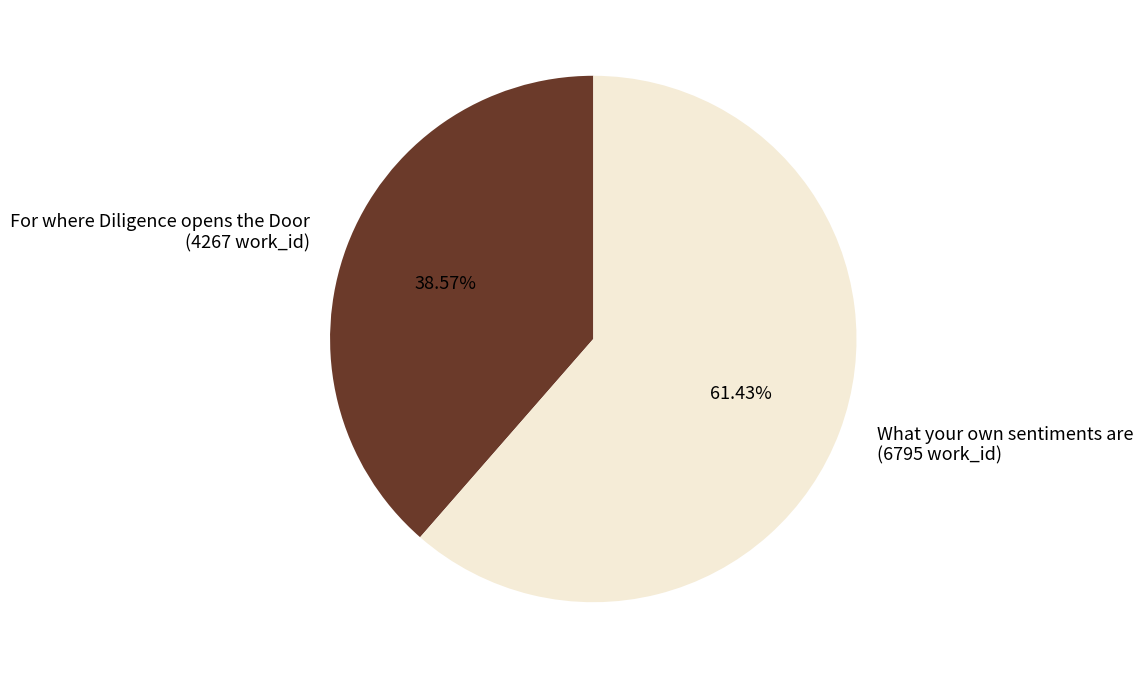

What is the smallest slice in the pie chart?

For where Diligence opens the Door